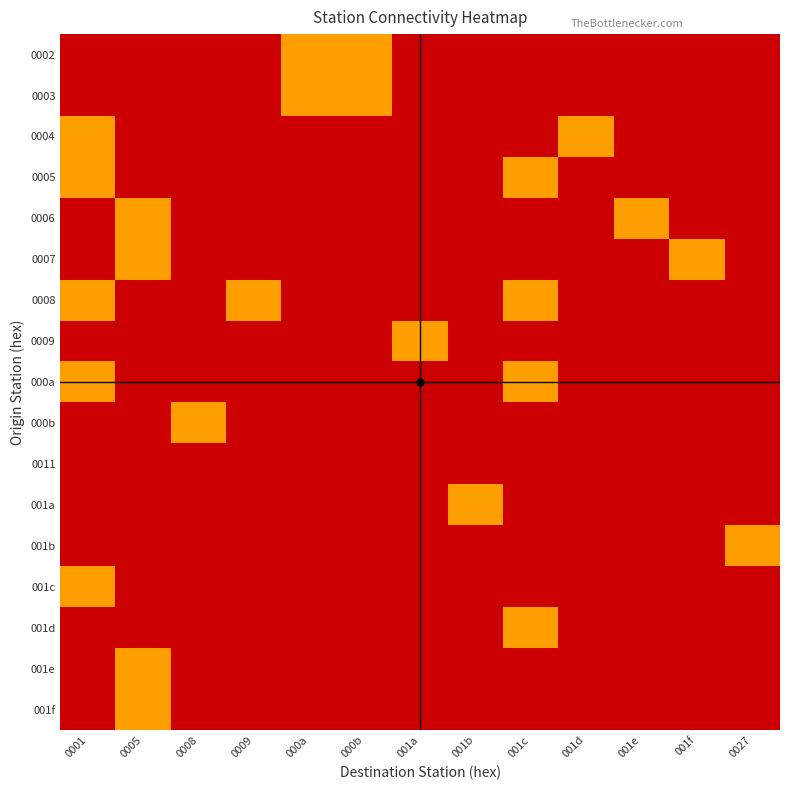

Between 000a and 001e, which series saw the biggest shift?

0002